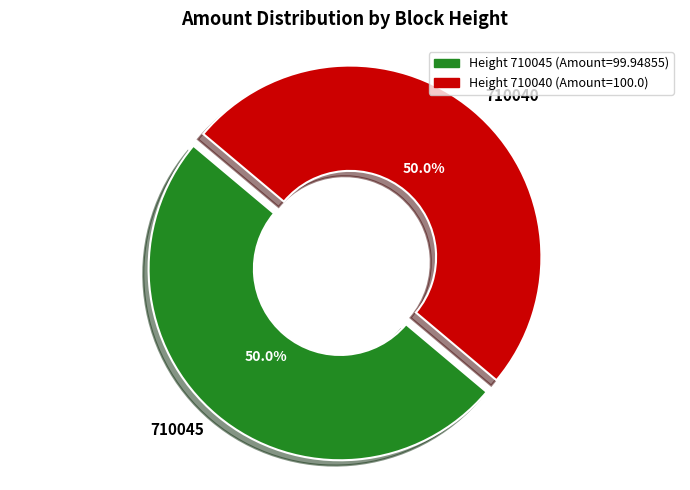

Combined, what portion of the pie is 710040 and 710045?

100.0%